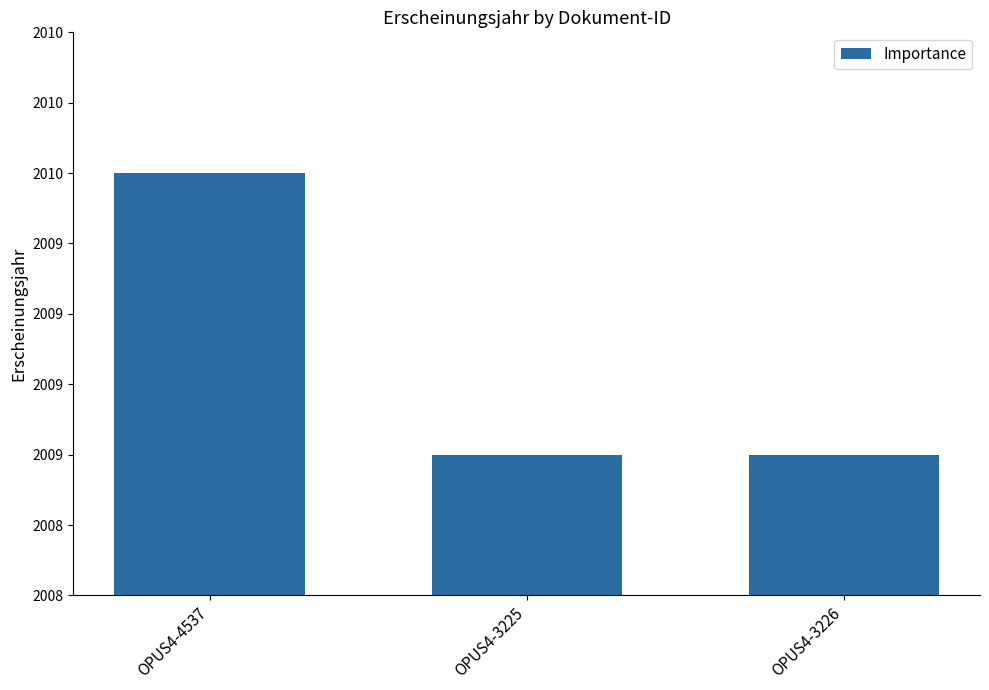

The value at OPUS4-4537 is 2780. True or false?

False